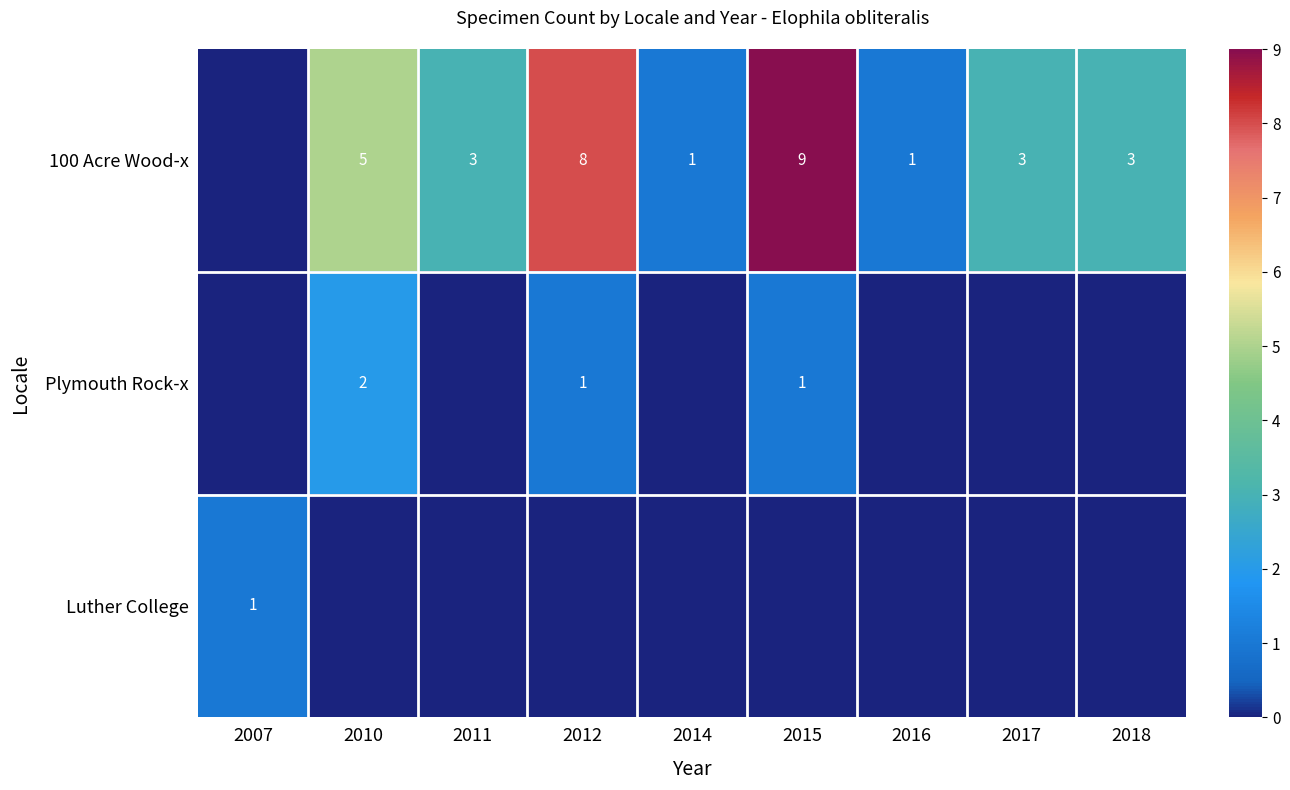

Is the value of 100 Acre Wood-x at 2012 greater than the value of Plymouth Rock-x at 2015?

Yes